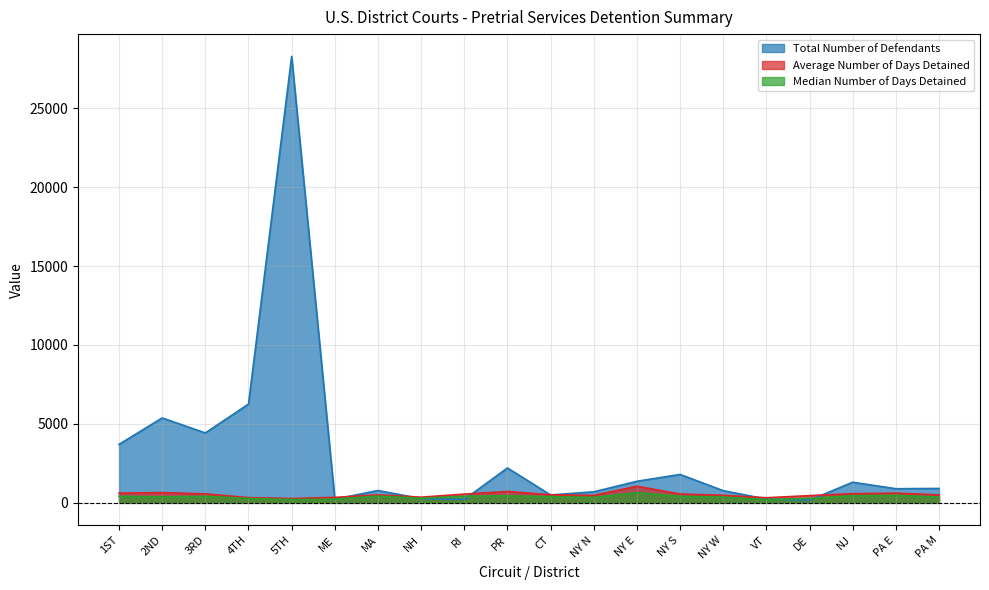

What is the minimum value for Total Number of Defendants?

166